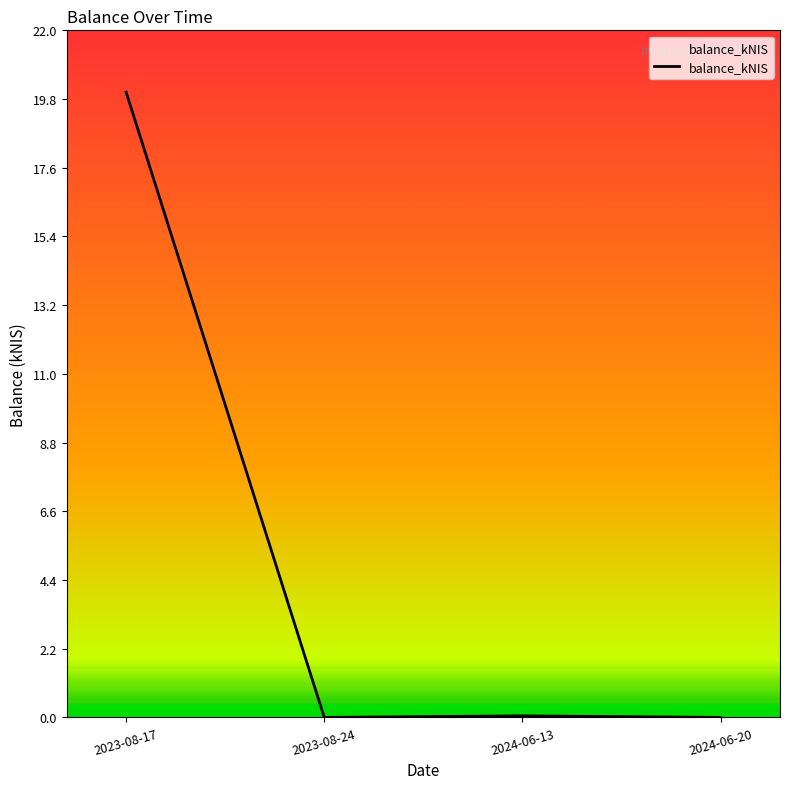

True or false: the data shows -11.9 at 2024-06-20.

False